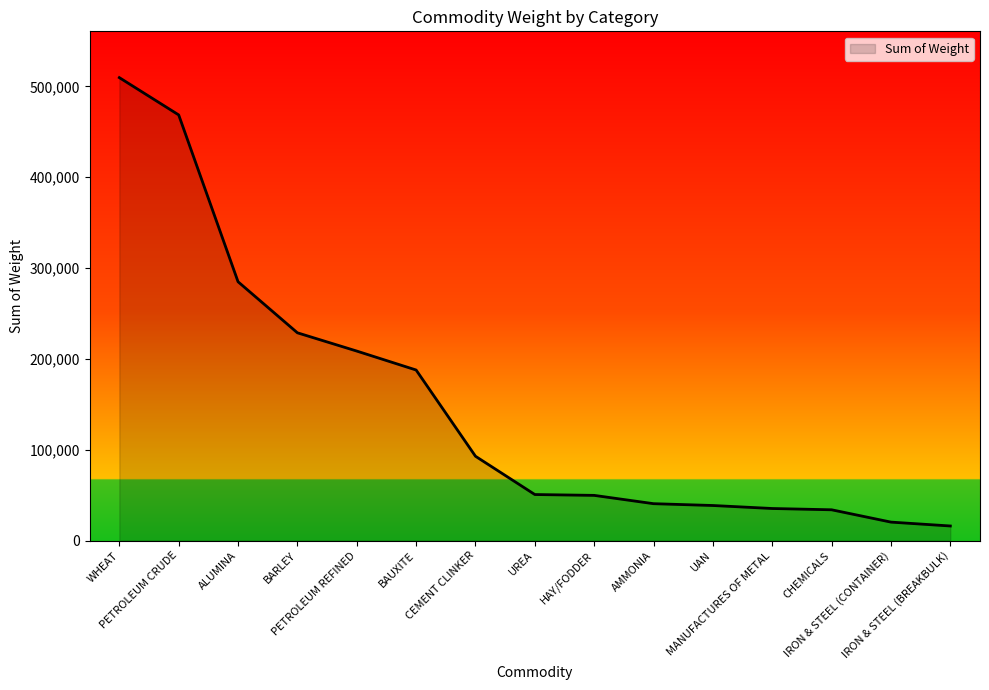

The chart shows a value of 208574.7 at PETROLEUM REFINED. True or false?

True